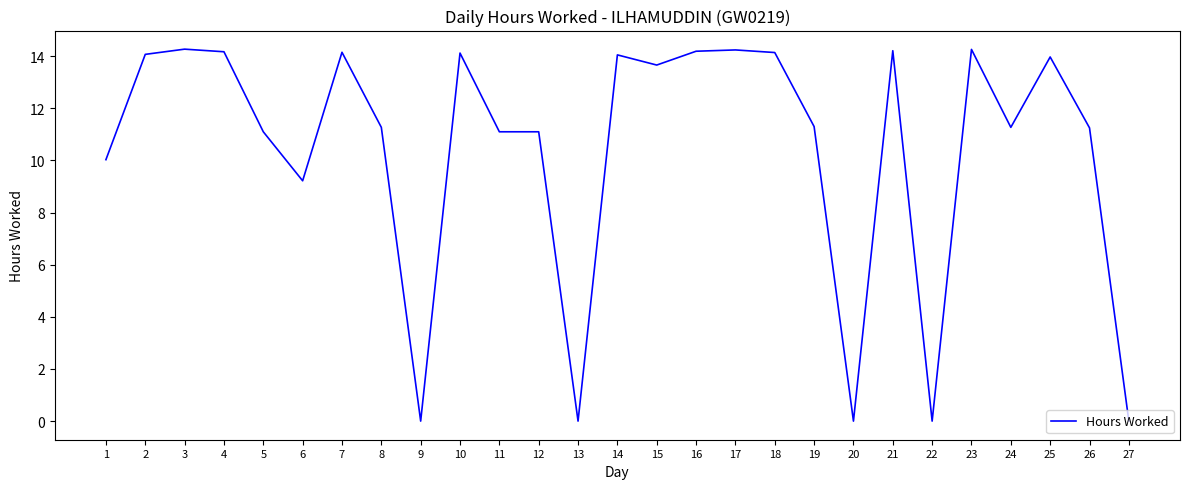

What is the difference between the second highest and second lowest values?

14.3